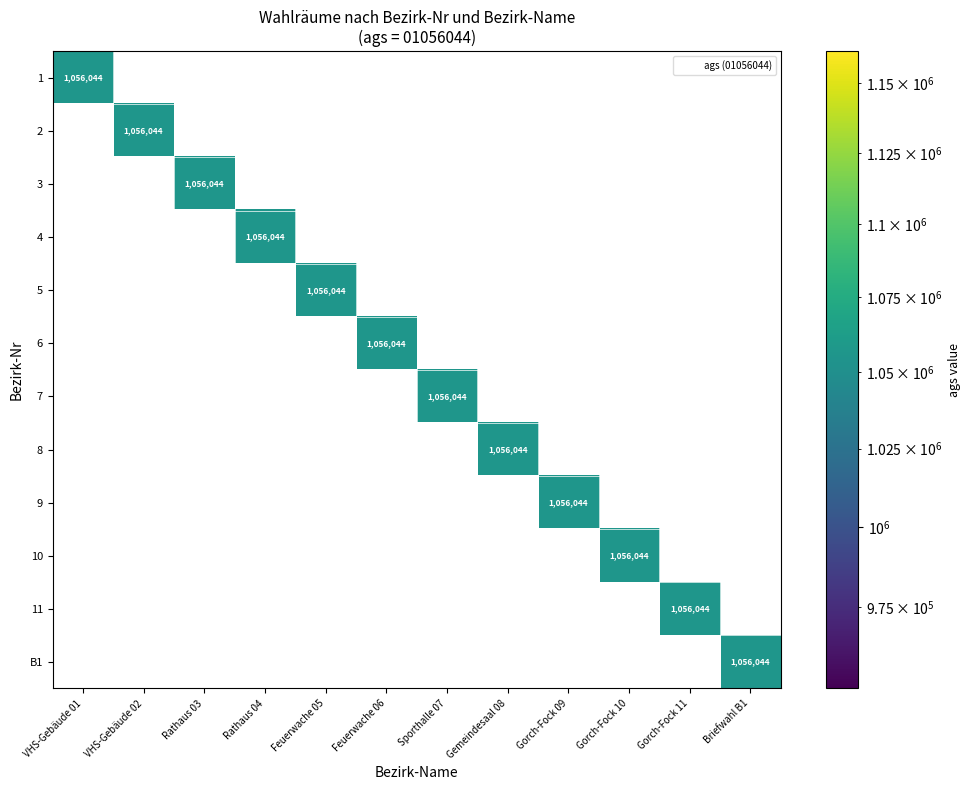

Which category has the highest value in the 10 series?

Gorch-Fock 10